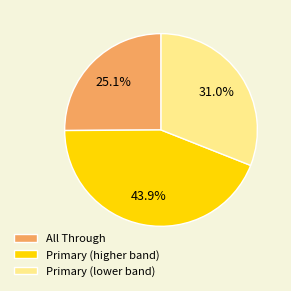

Is Primary (higher band) the majority of the pie?

No